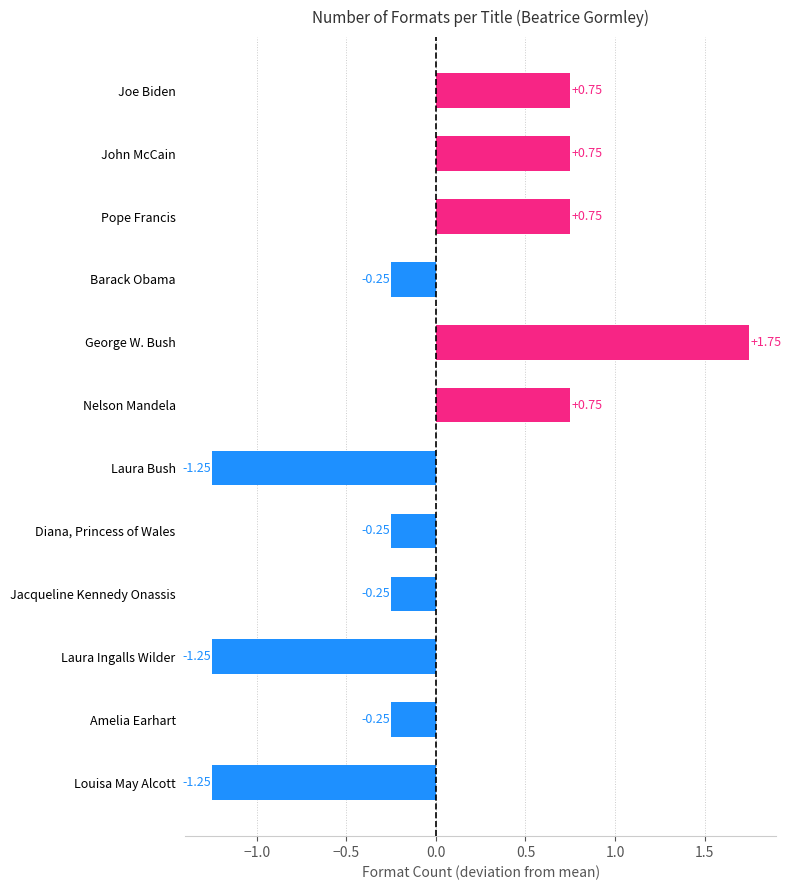

Which category has the highest value across all series?

George W. Bush